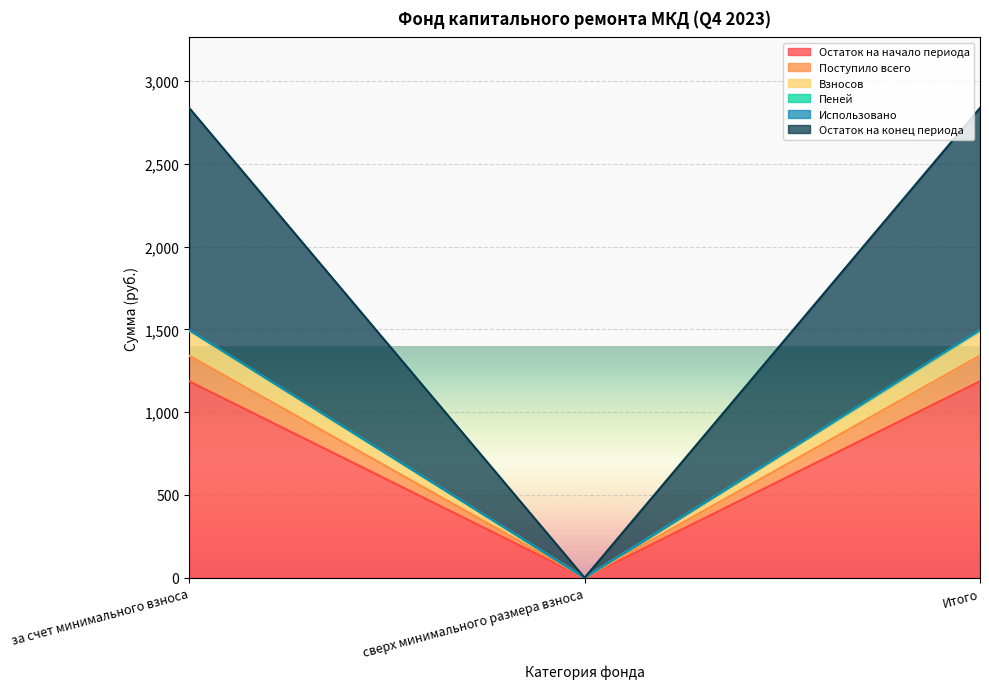

True or false: Остаток на конец периода has a value of 1028.8 at сверх минимального размера взноса.

False